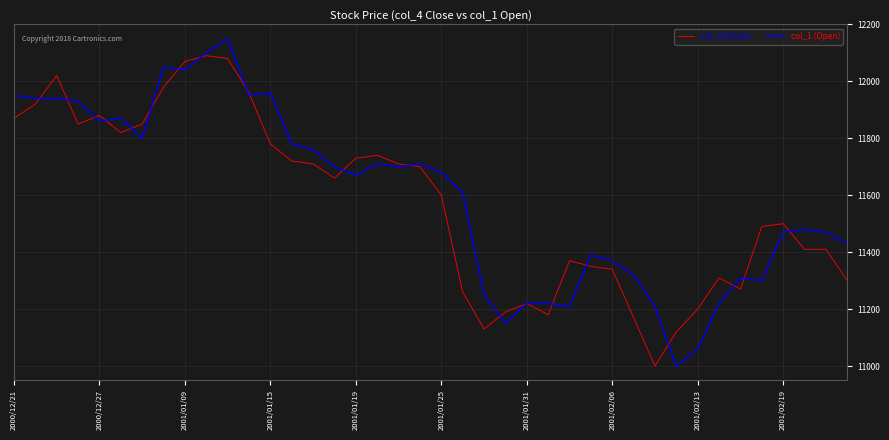

Rank the series by their maximum value, from highest to lowest.

col_1 (Open), col_4 (Close)